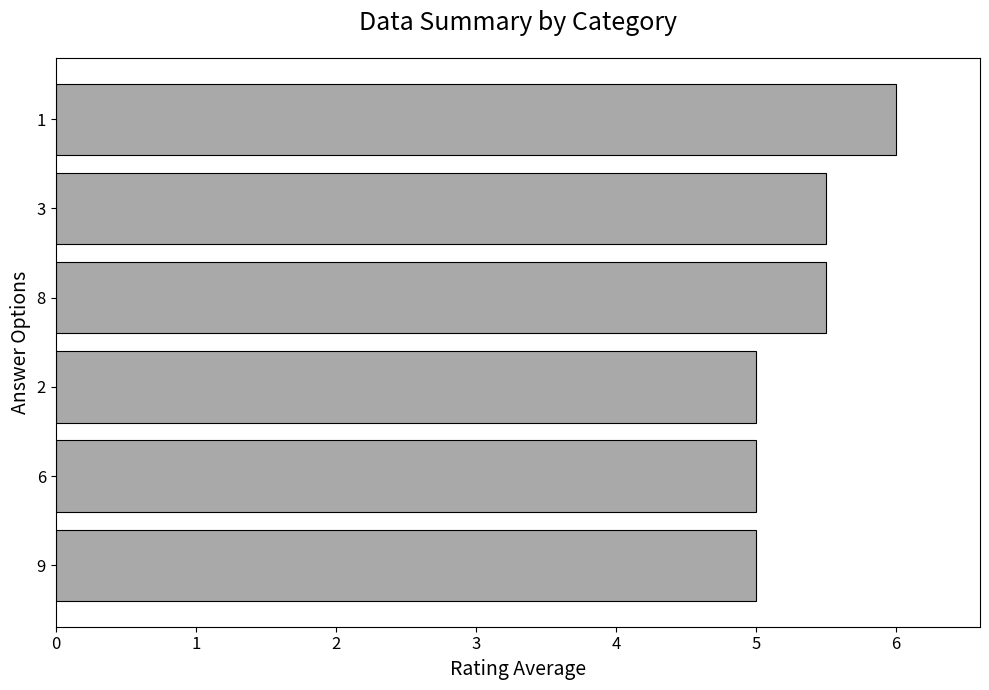

Approximately how many times larger is the value at 3 compared to 8?

1.0